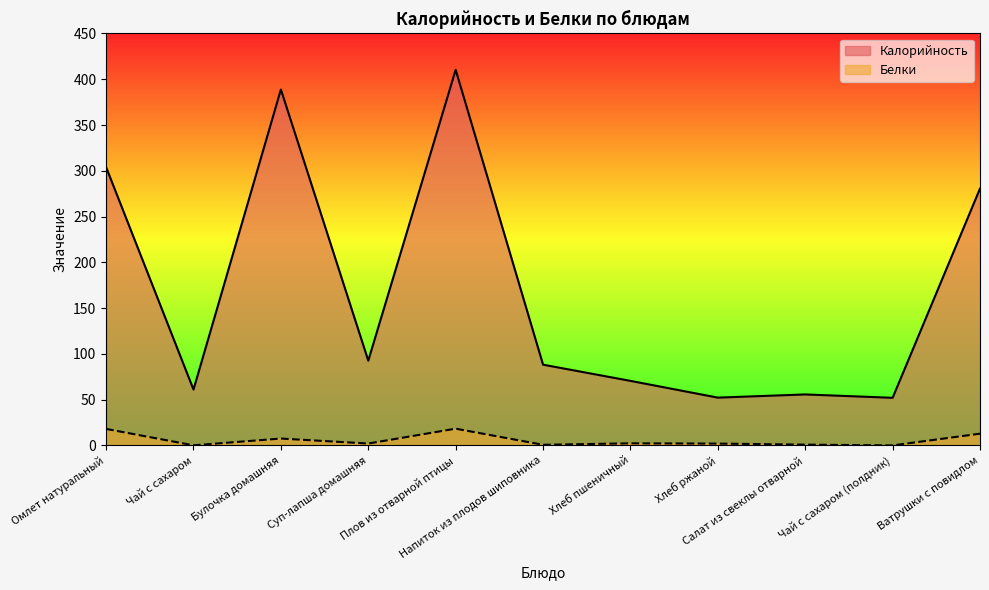

Where does the Калорийность series first go above 88?

Омлет натуральный